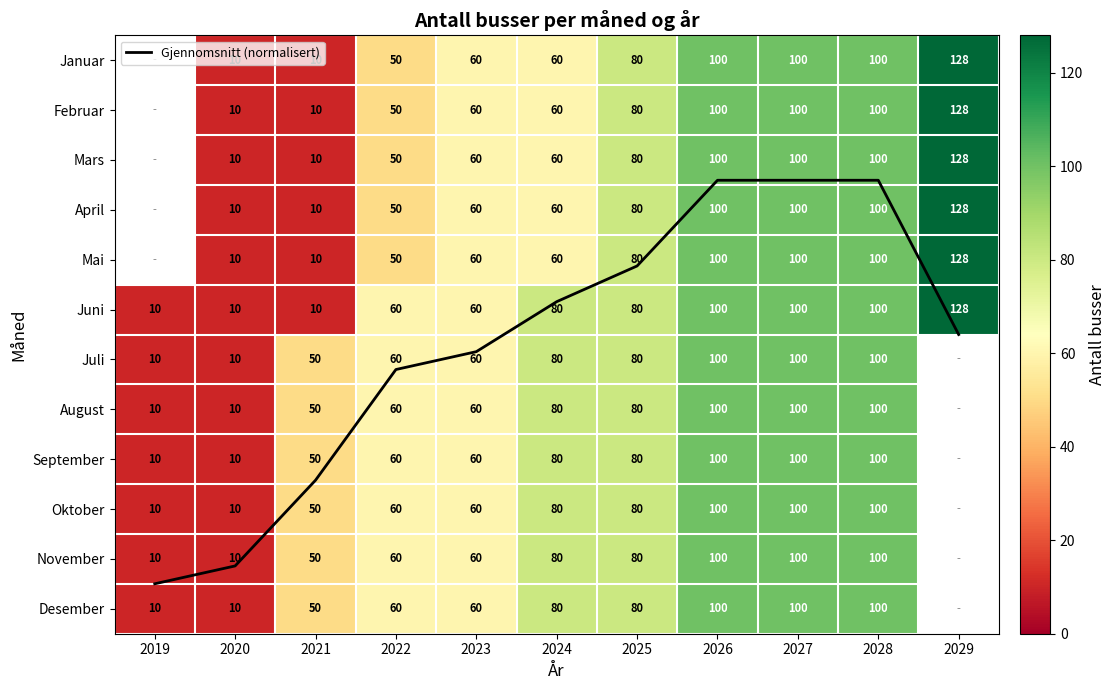

What is the sum of the Juni values at 2023 and 2021?

70.0